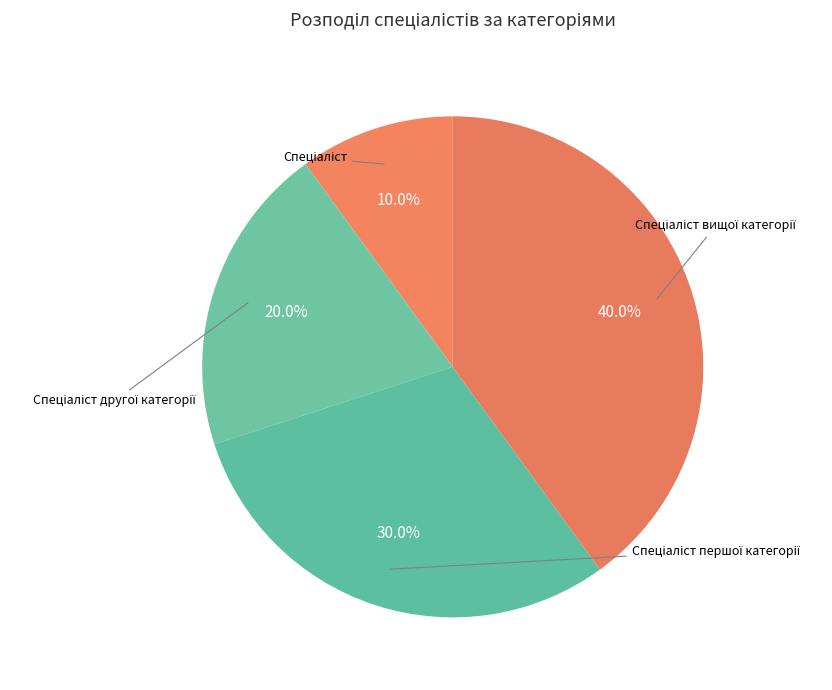

Does Спеціаліст represent more than half of the total?

No